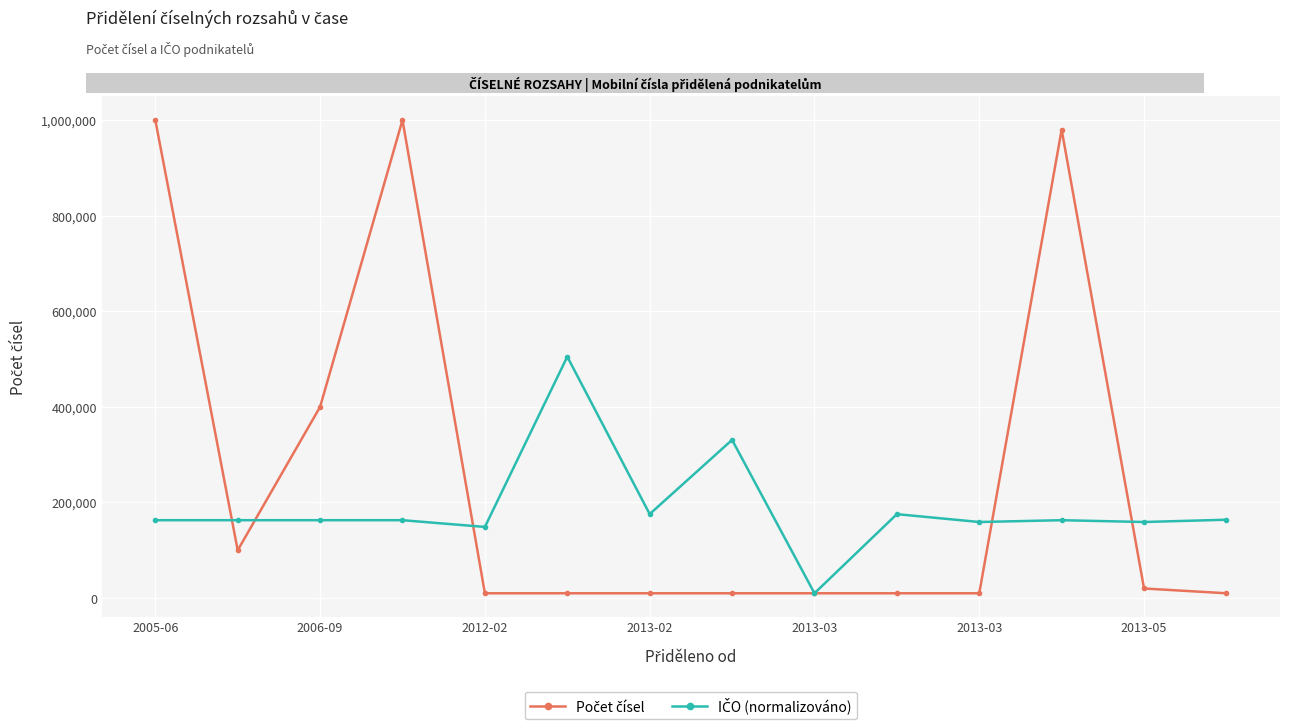

What is the greatest value displayed?

1000000.0